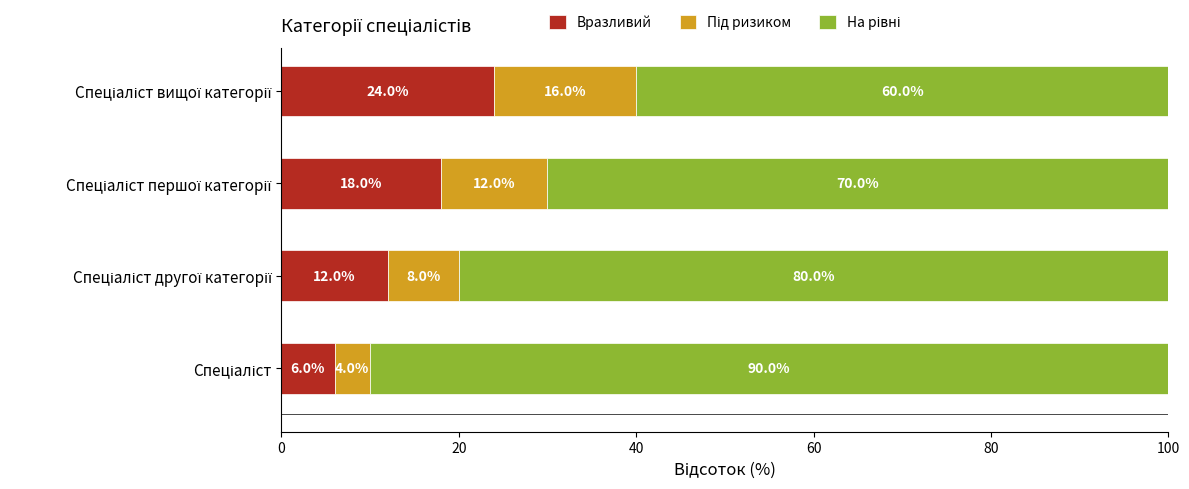

Count the Вразливий values in the range 12 to 24.

3